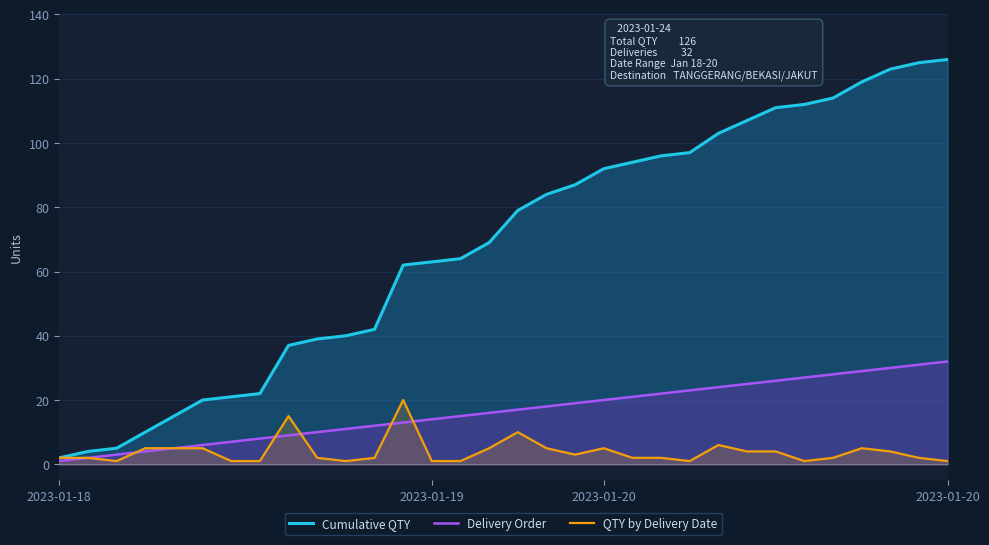

At which category does the chart reach its minimum across all series?

2023-01-18